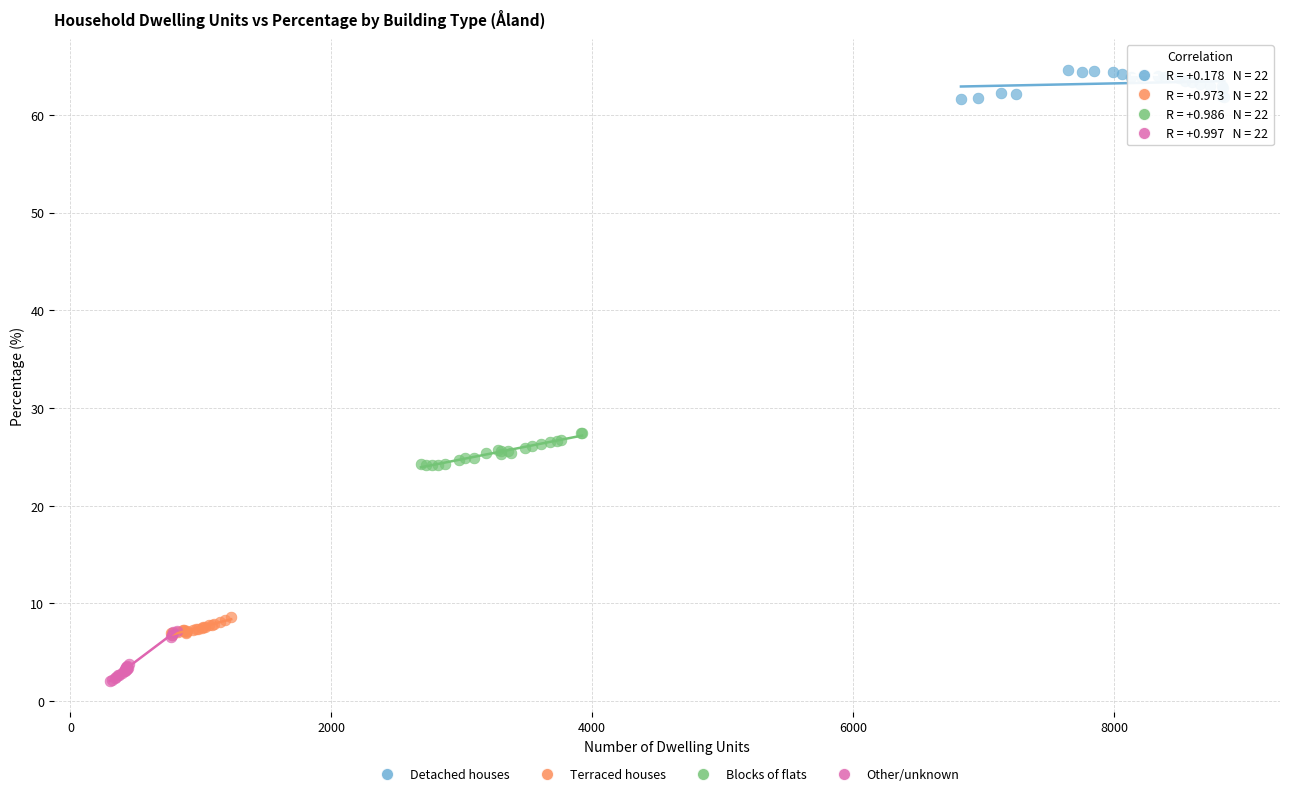

Which series reaches the minimum Y coordinate?

Other/unknown